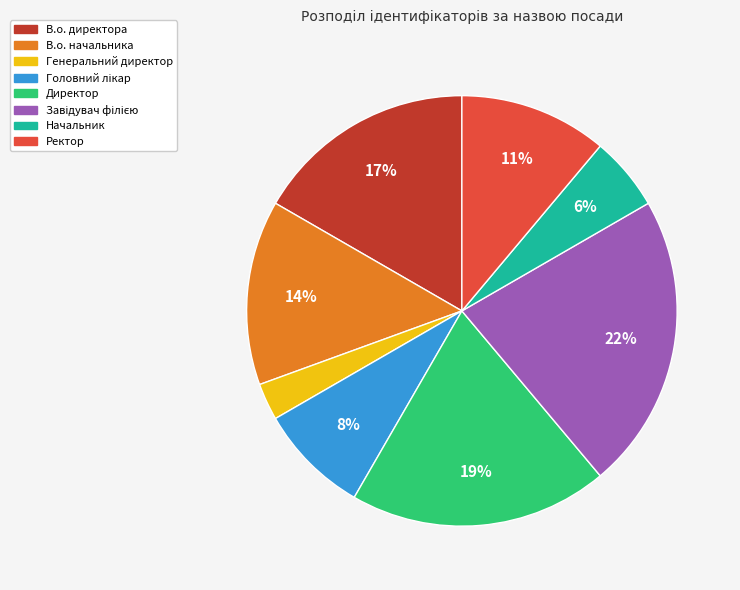

What percentage is the Генеральний директор slice, to the nearest percent?

3%